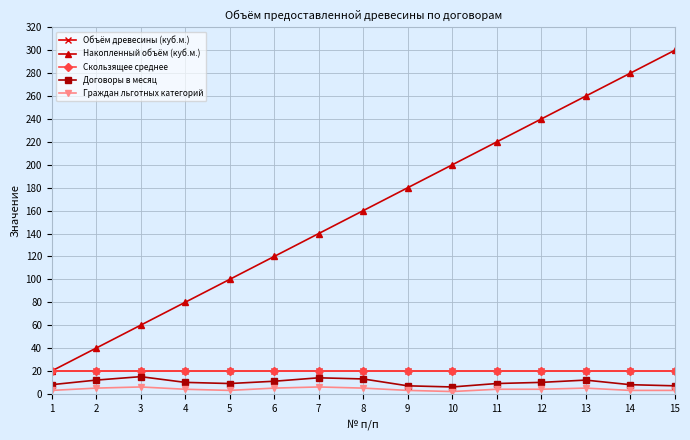

True or false: Договоры в месяц and Накопленный объём (куб.м.) intersect in this chart.

False